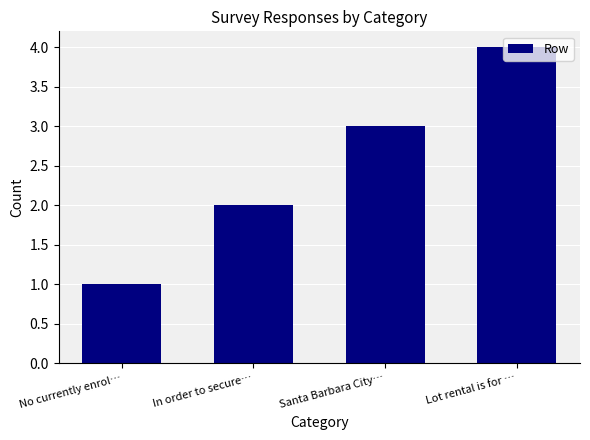

How many distinct data groups are displayed?

1